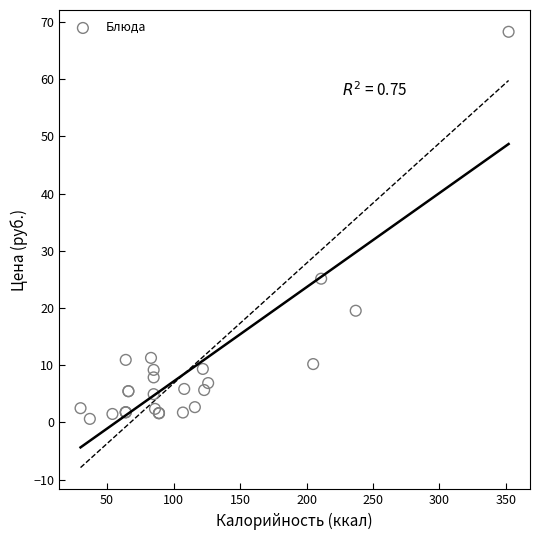

What Y value in the scatter plot is closest to 34?

25.1